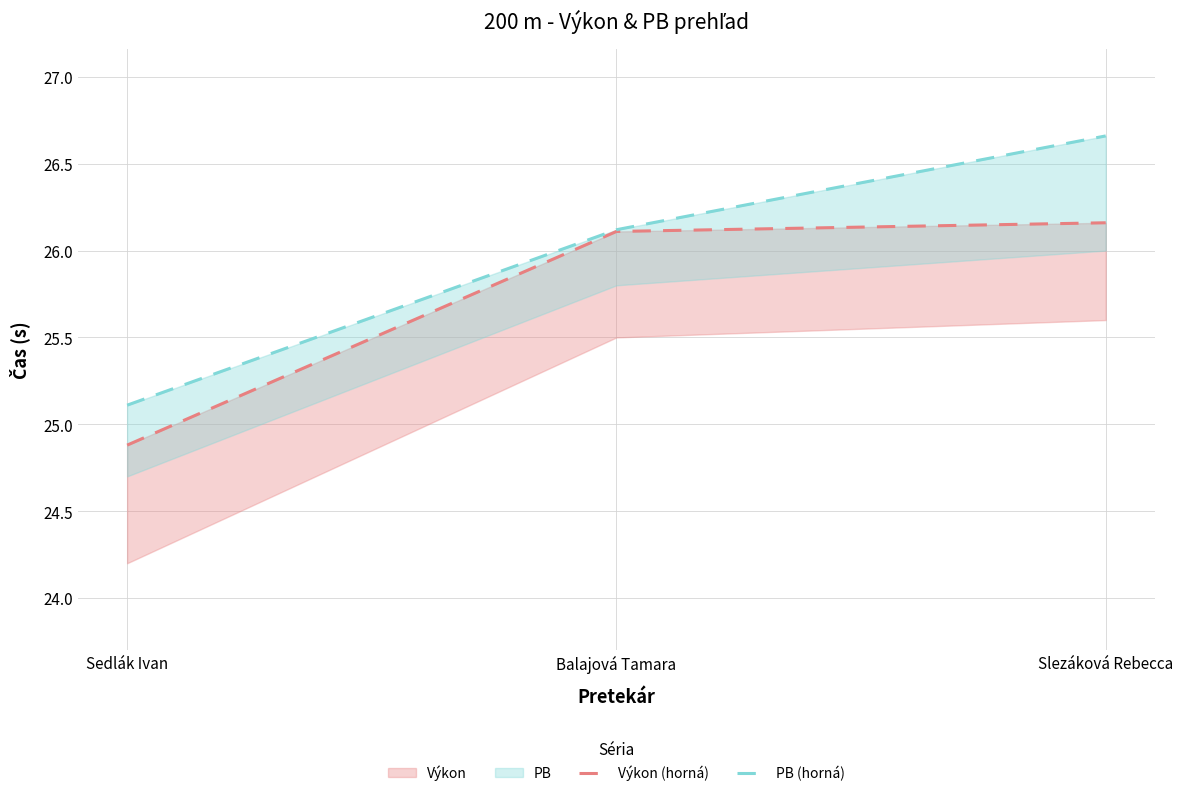

What is the difference between the maximum and second lowest values in the PB (horná) series?

0.5